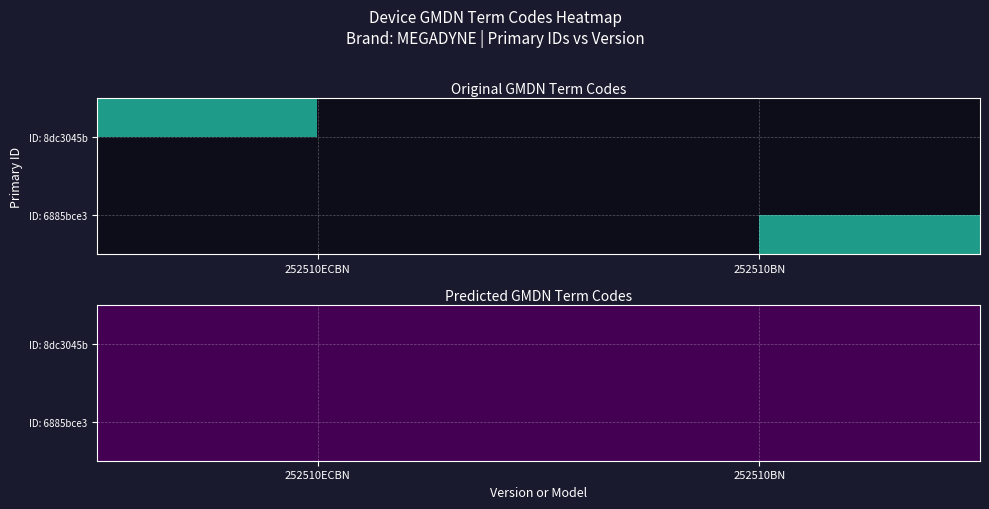

What is the sum of the ID: 6885bce3 values at 252510BN and 252510ECBN?

72693.1